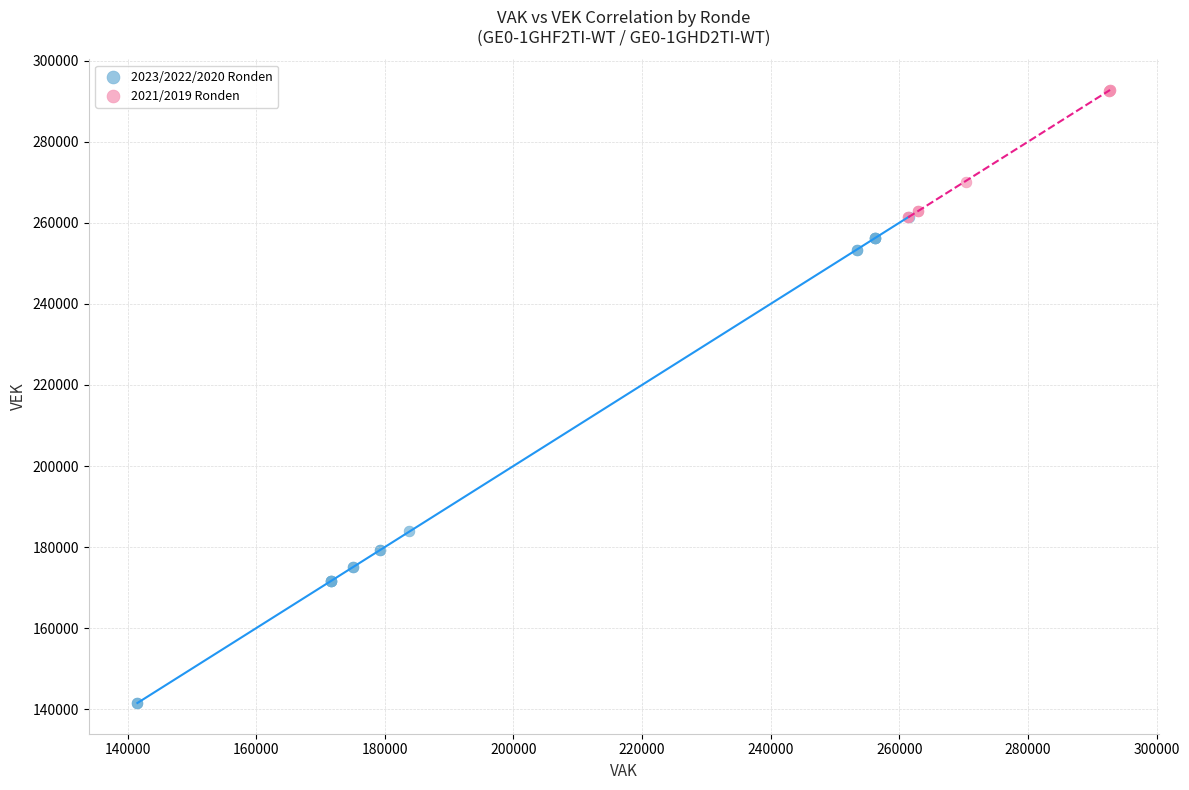

Which series reaches the minimum Y coordinate?

2023/2022/2020 Ronden